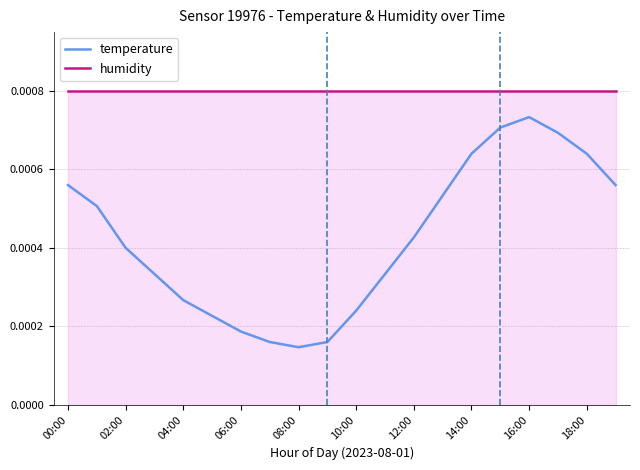

Rank the series by their maximum value, from lowest to highest.

temperature, humidity